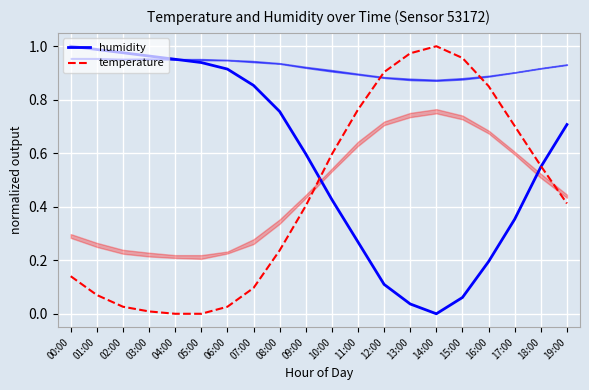

Reading left to right, extract all data points from this chart.

humidity: 00:00=1.0	01:00=1.0	02:00=1.0	03:00=1.0	04:00=1.0	05:00=0.9	06:00=0.9	07:00=0.9	08:00=0.8	09:00=0.6	10:00=0.4	11:00=0.3	12:00=0.1	13:00=0.0	14:00=0.0	15:00=0.1	16:00=0.2	17:00=0.4	18:00=0.5	19:00=0.7
temperature: 00:00=0.1	01:00=0.1	02:00=0.0	03:00=0.0	04:00=0.0	05:00=0.0	06:00=0.0	07:00=0.1	08:00=0.2	09:00=0.4	10:00=0.6	11:00=0.8	12:00=0.9	13:00=1.0	14:00=1.0	15:00=1.0	16:00=0.9	17:00=0.7	18:00=0.6	19:00=0.4